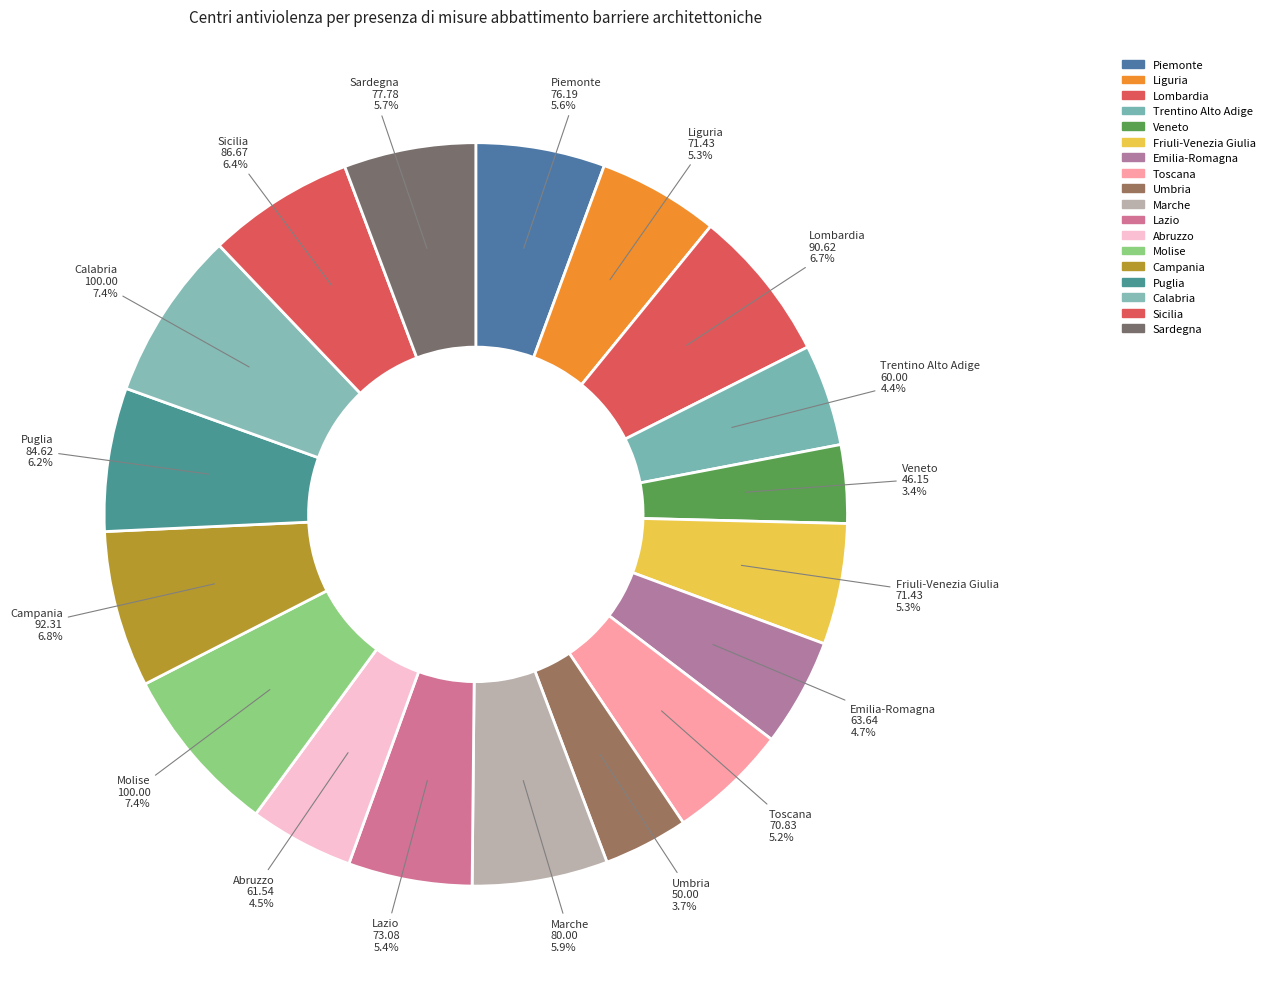

The Lazio slice represents 1% of the pie. True or false?

False